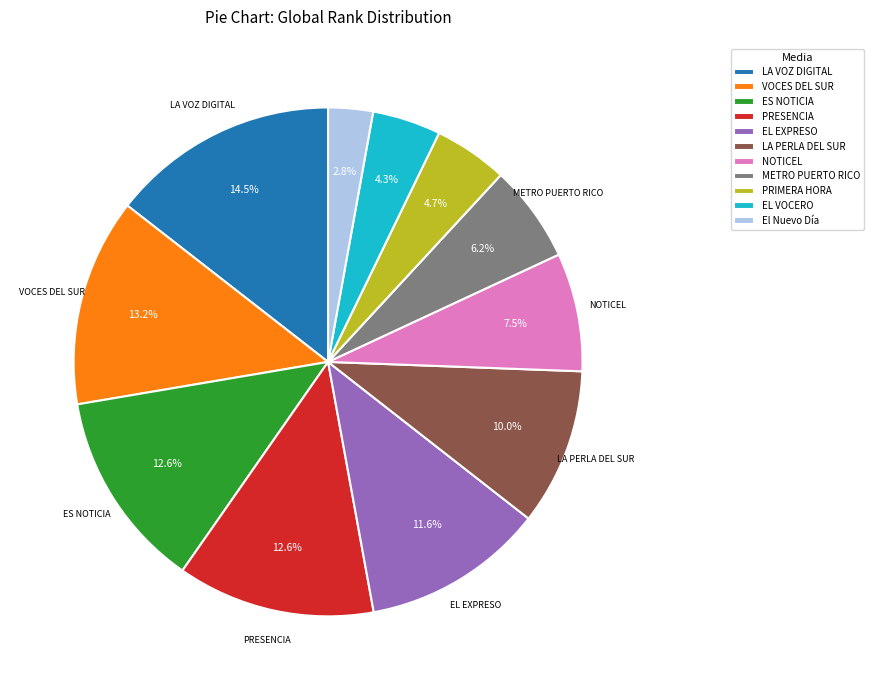

To the nearest percent, what portion does VOCES DEL SUR represent?

13%